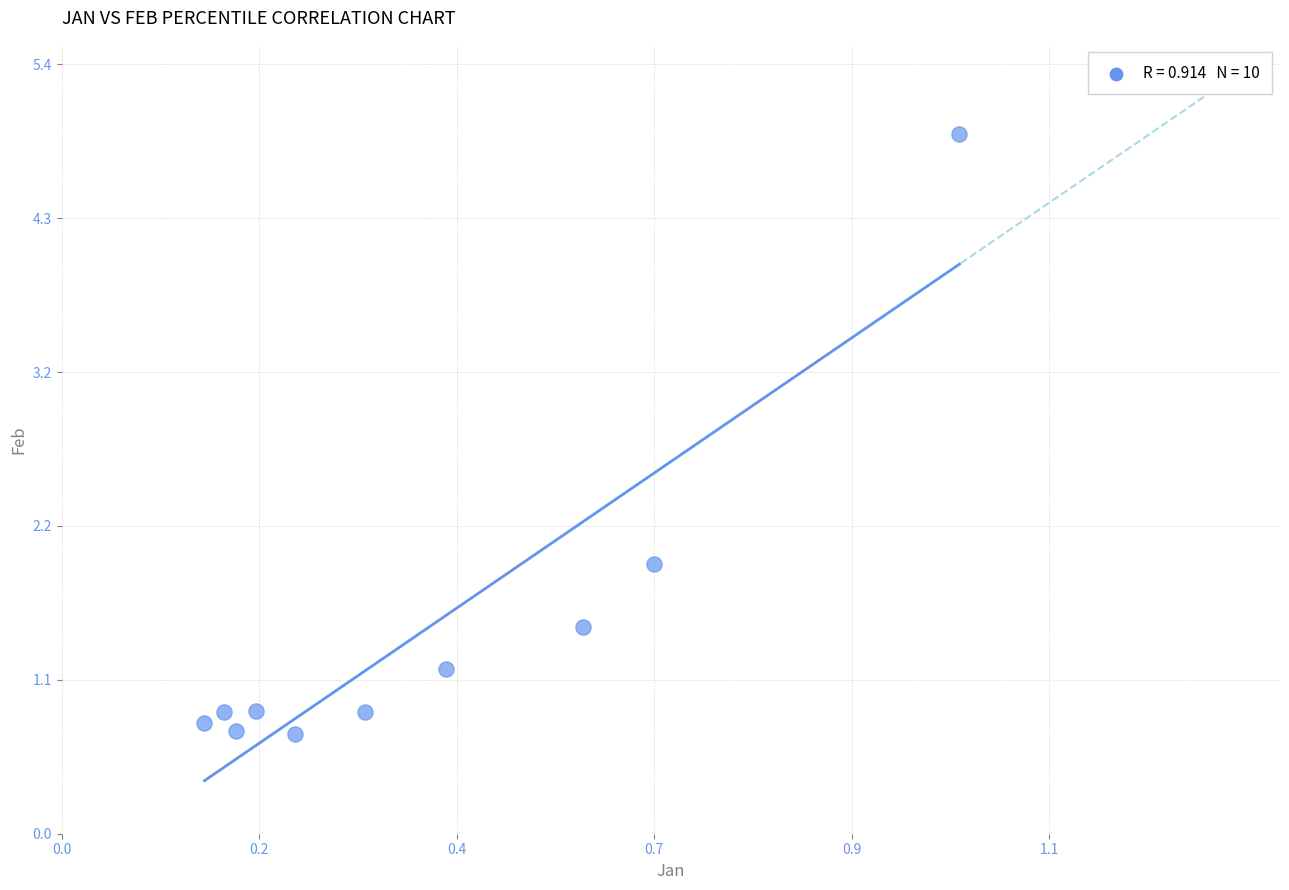

What Y value in the scatter plot is closest to 2?

1.9